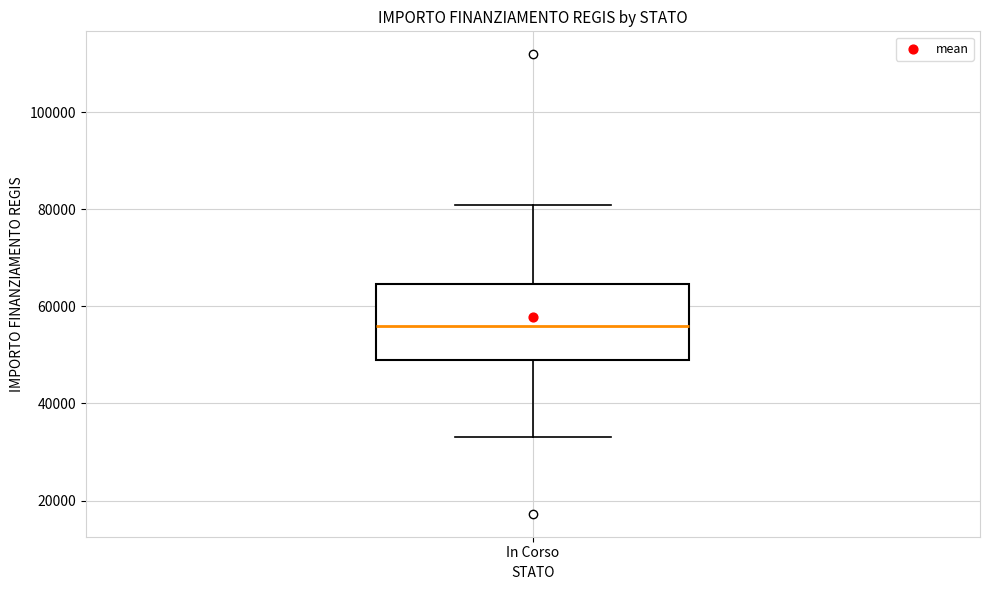

Transcribe this box plot: give where the median line is, the range the box spans, and where the two whiskers end, as read against the y-axis. The values are not printed on the chart, so give them approximately, as read against the axis.

median 56000, box 50000 to 64000, whiskers 32000 to 80000